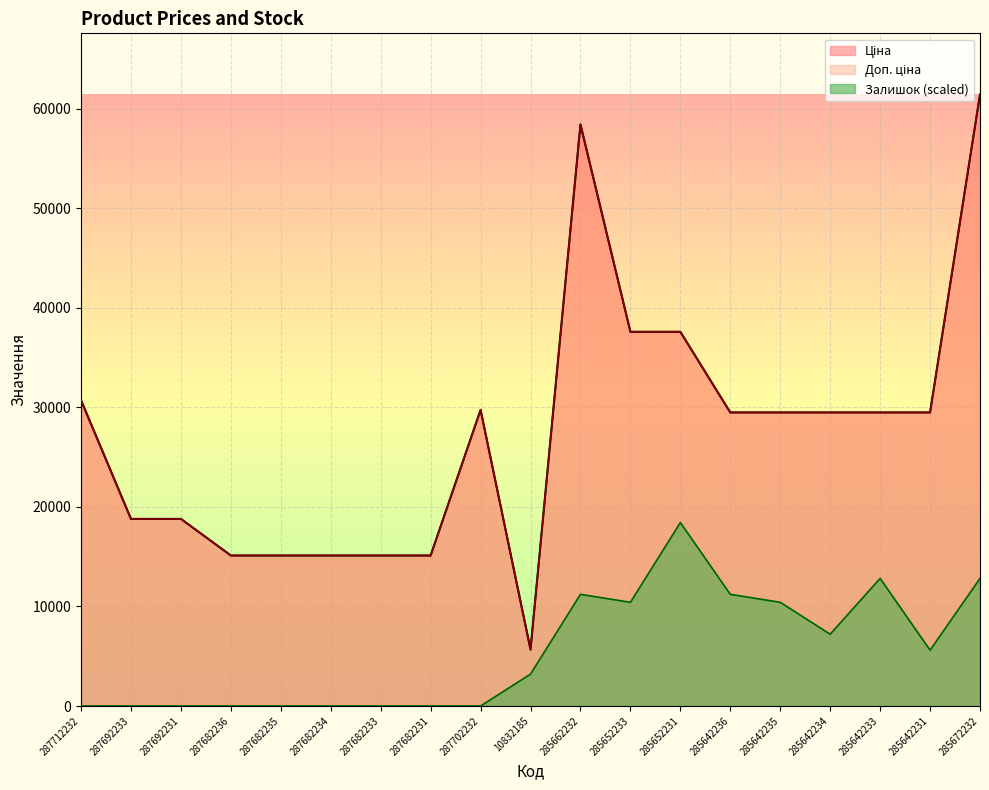

What is the difference between the highest and lowest values at 285652233?

27176.5